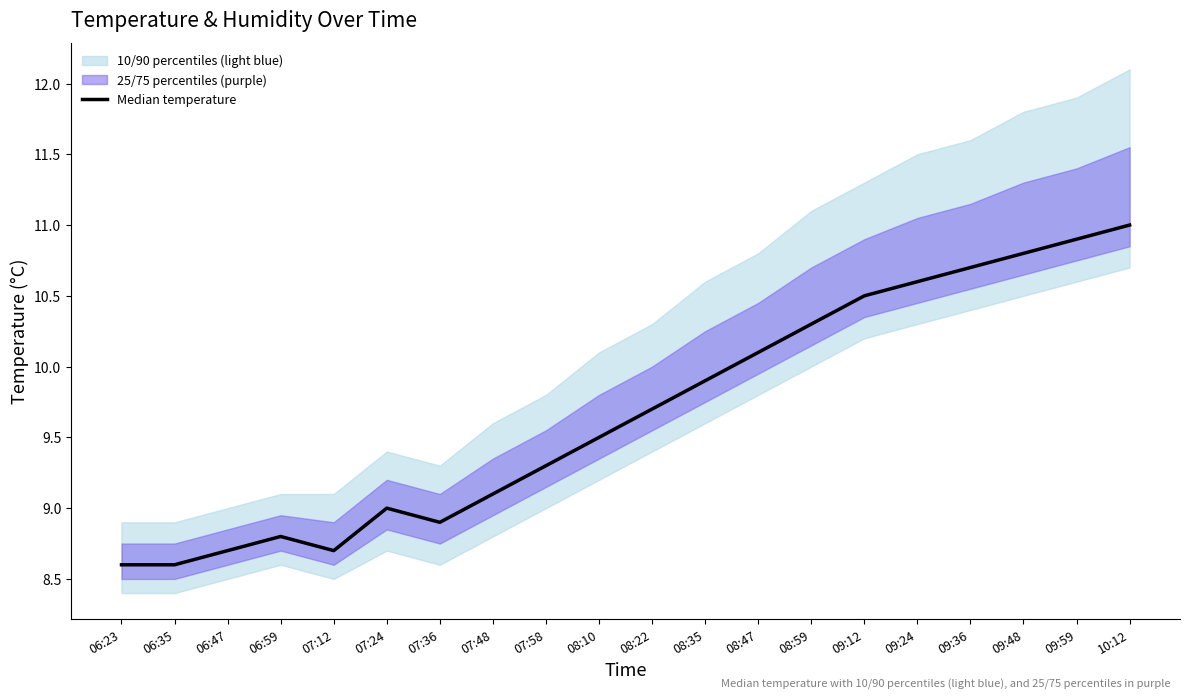

What is the label of the 16th point from the right?

07:12